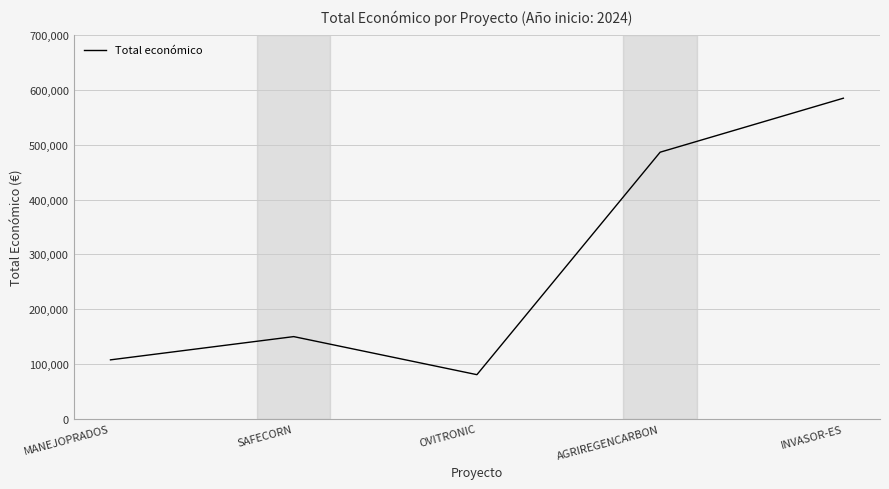

What is the sum of all values?

1410155